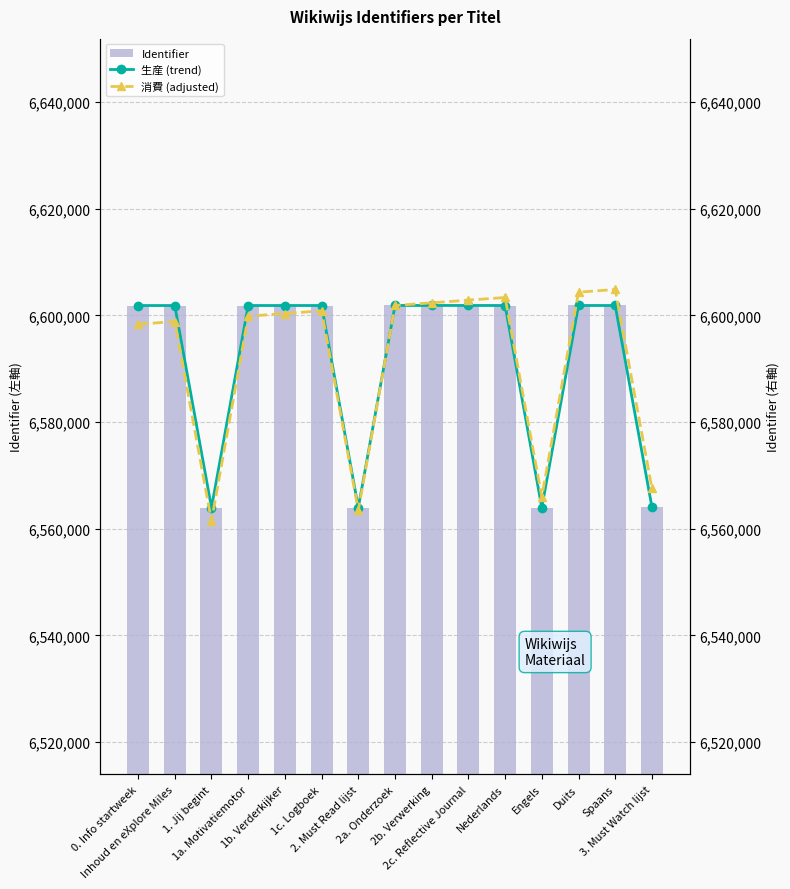

How many data points in 生産 (trend) are less than 6601837?

7